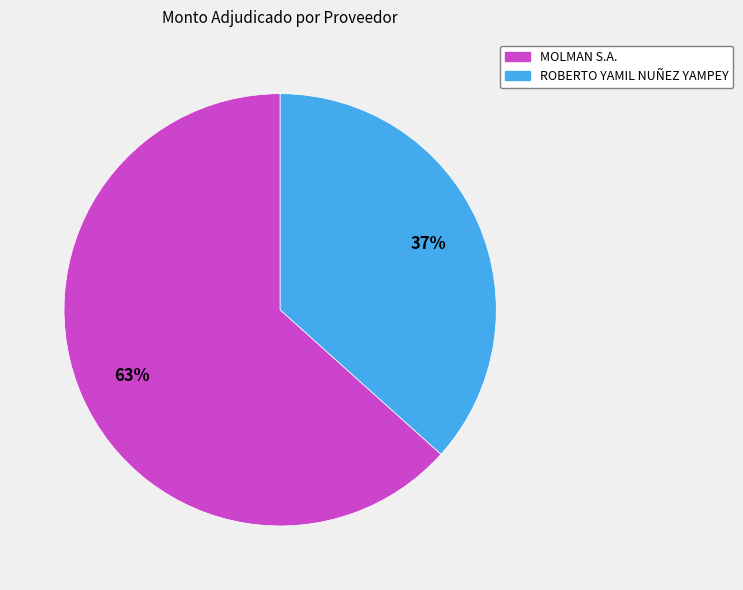

Count the number of slices in the pie.

2